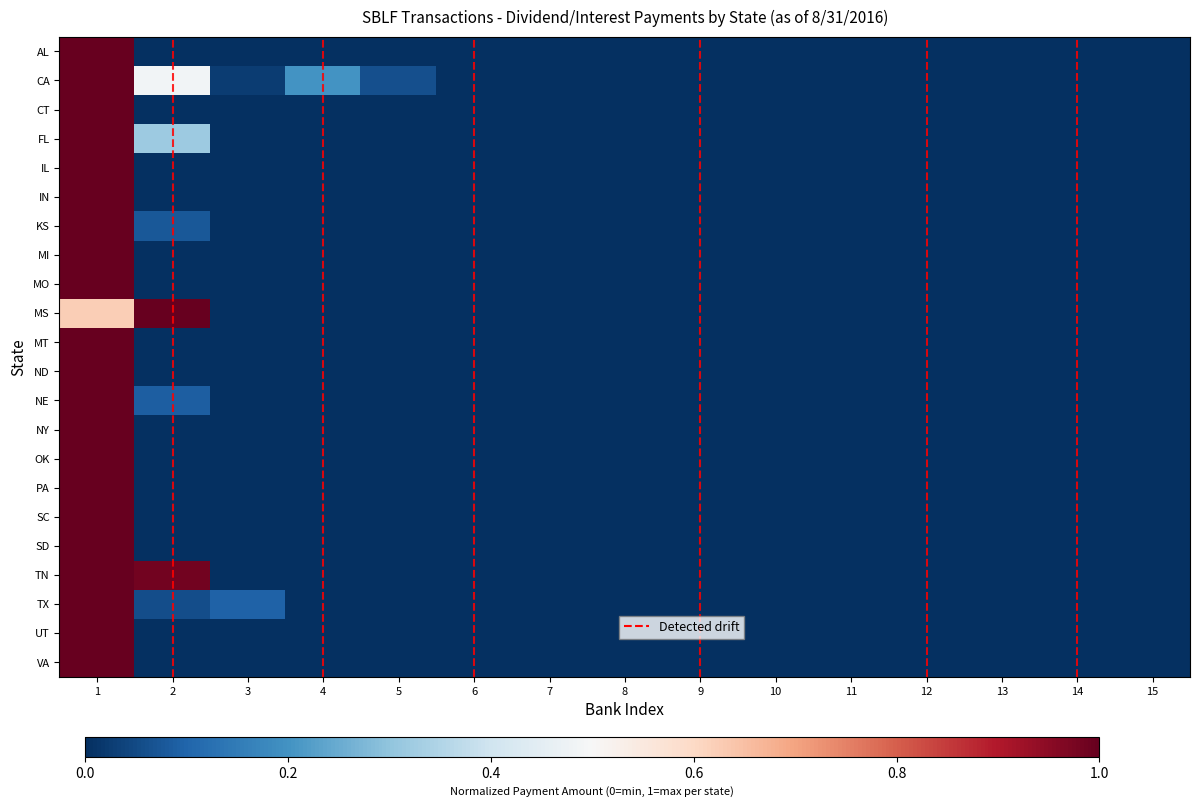

How many data points does each series have?

15